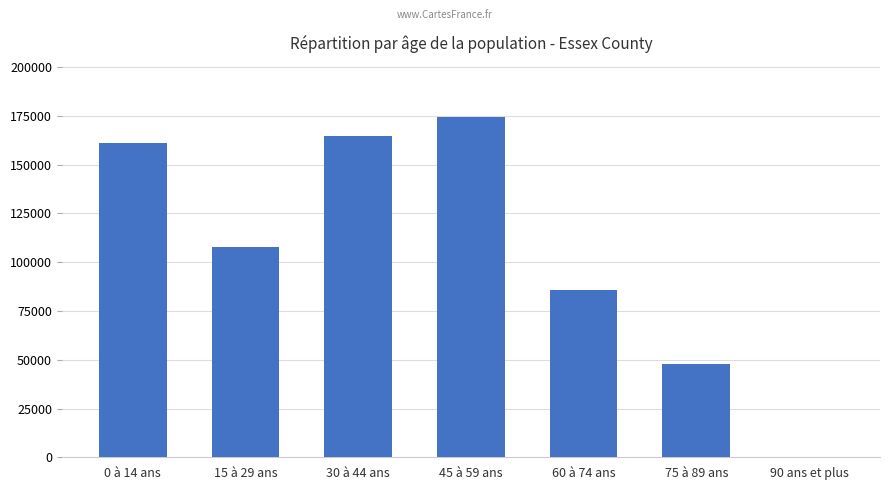

What is the change in value from 0 à 14 ans to 75 à 89 ans?

-113790